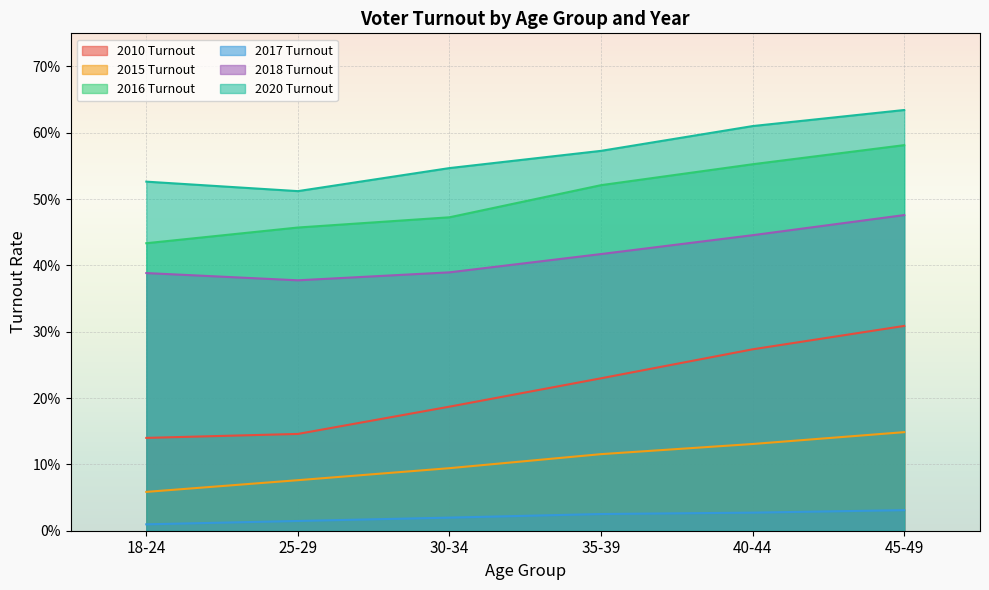

True or false: 2015 Turnout and 2018 Turnout cross at least once.

False